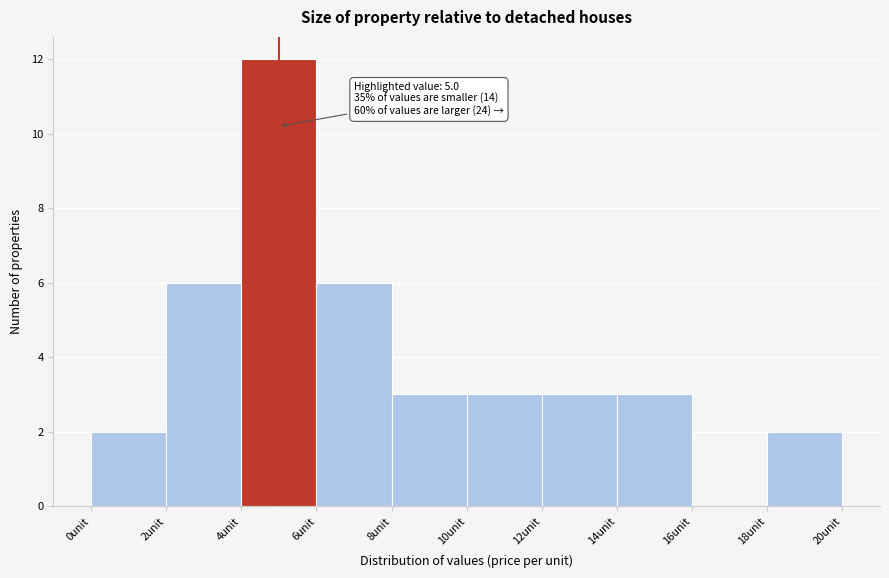

Which range on the x-axis has the tallest bar?

4 to 6